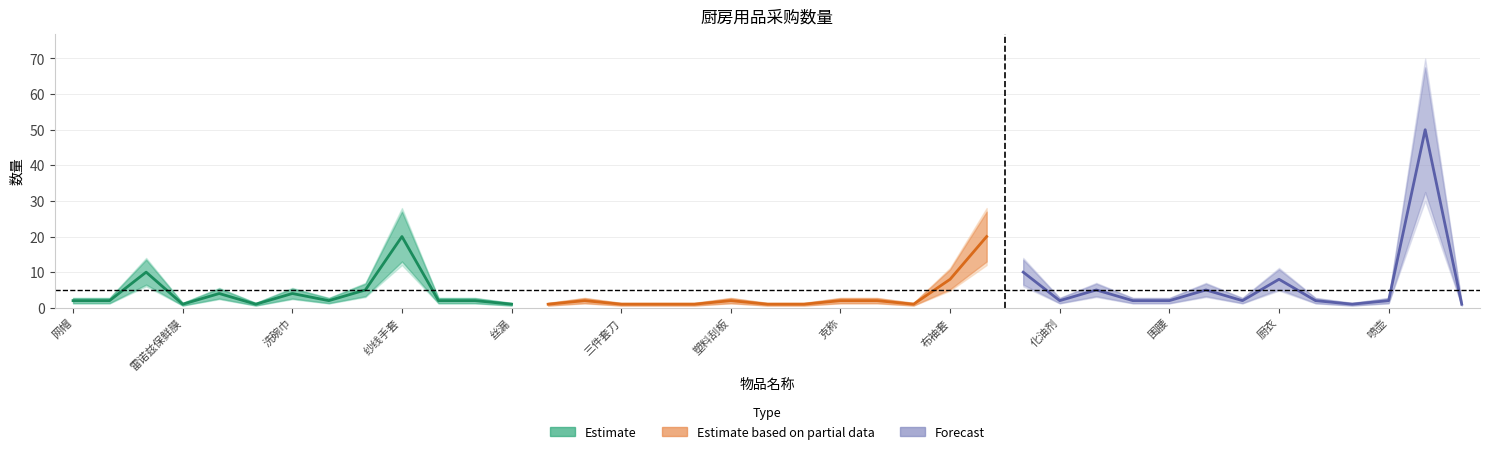

Which series ends up on top after the final intersection of Estimate based on partial data and Forecast?

Estimate based on partial data